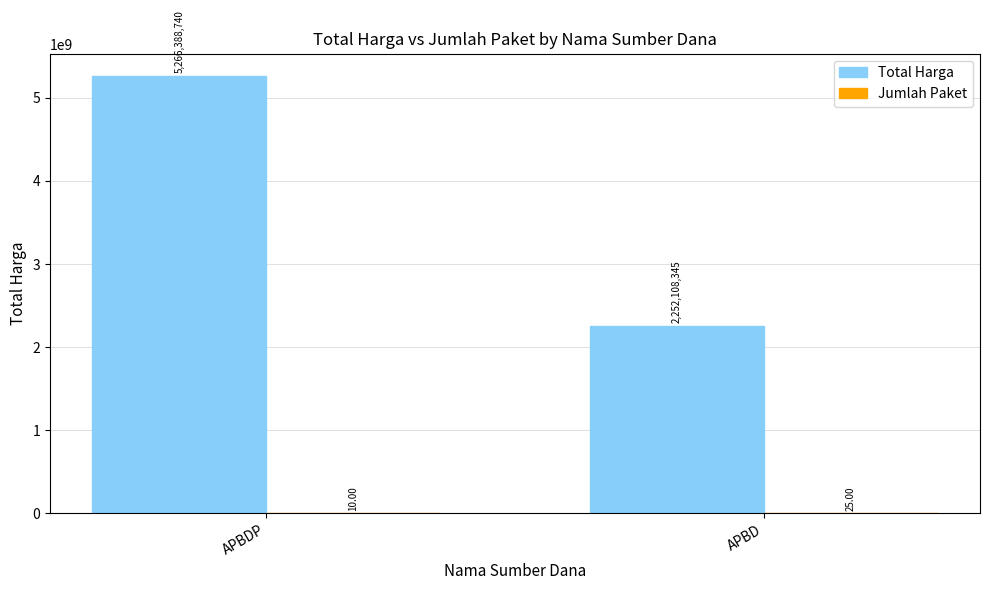

At which label is Total Harga closest to 3759248542?

APBD